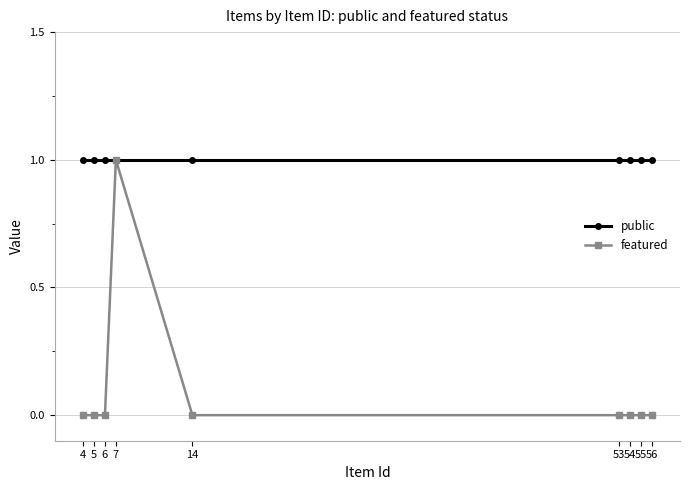

How many lines are shown in the chart?

2